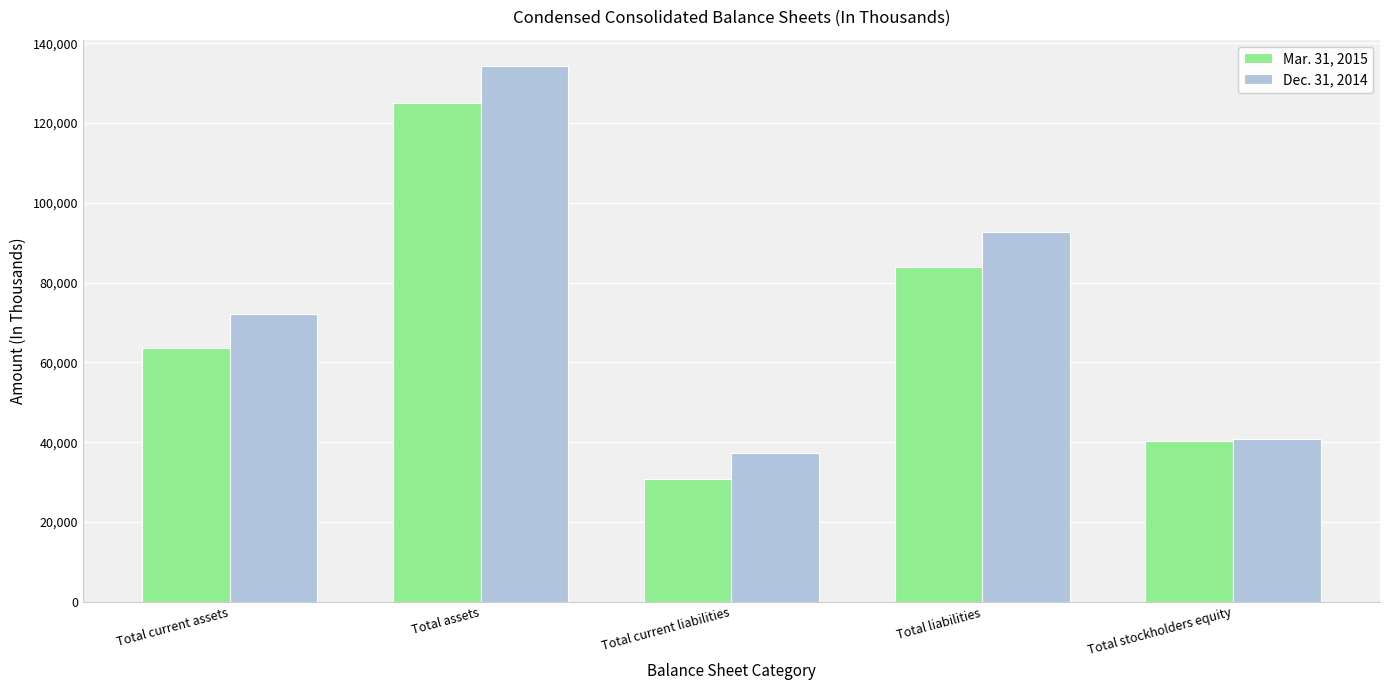

What is the difference between the highest and lowest values at Total liabilities?

8874